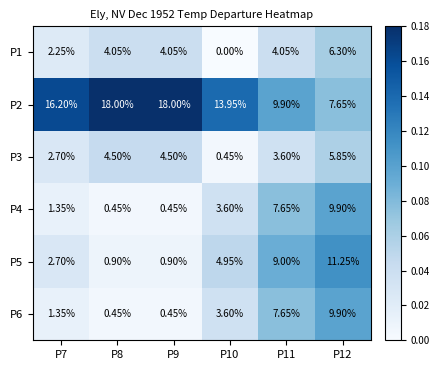

Is the value of P2 at P12 greater than the value of P4 at P12?

No